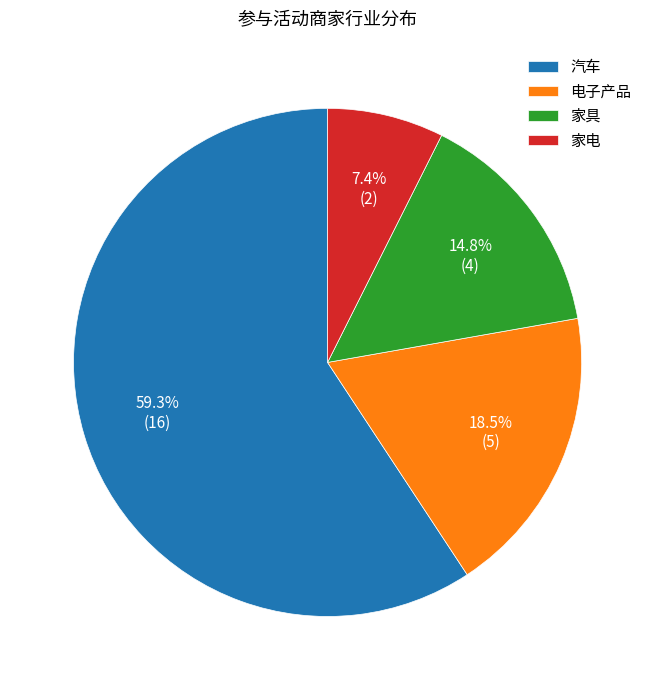

Combined, do 家具 and 电子产品 account for over 50%?

No